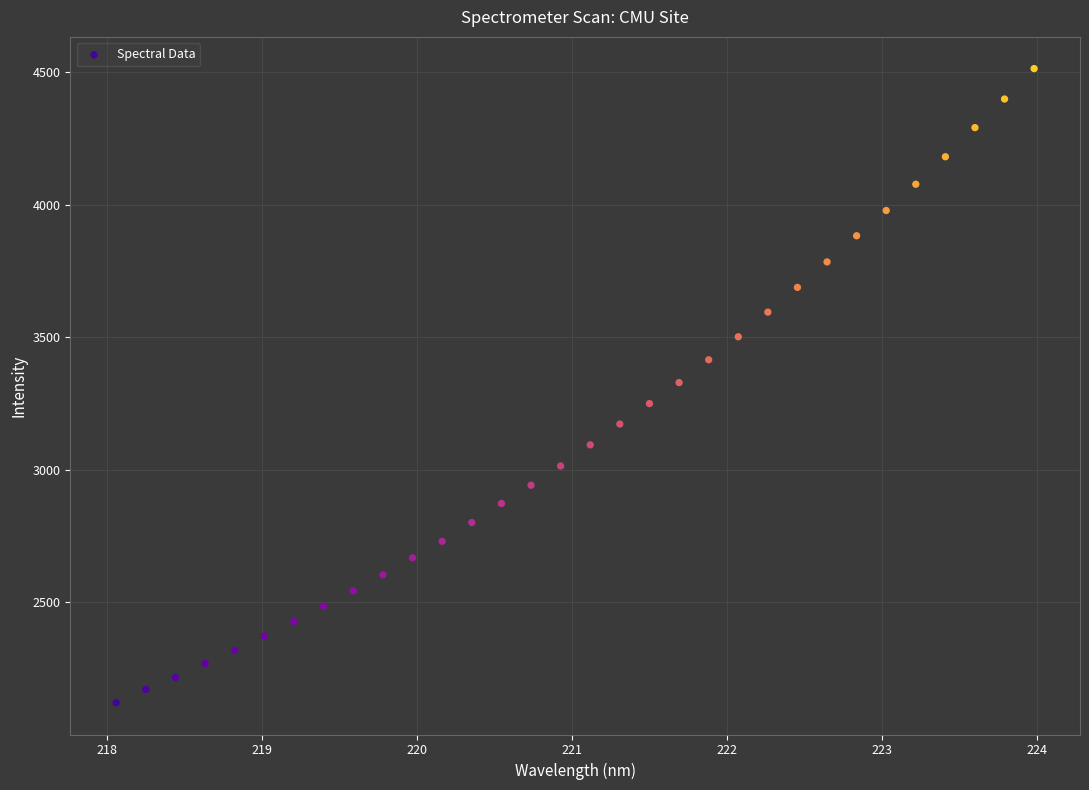

What is the range of Y values (max minus min)?

2394.6